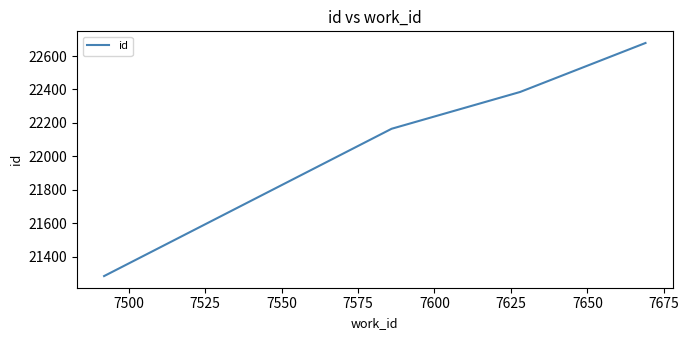

True or false: there are more than 2 points higher than both neighbors.

False